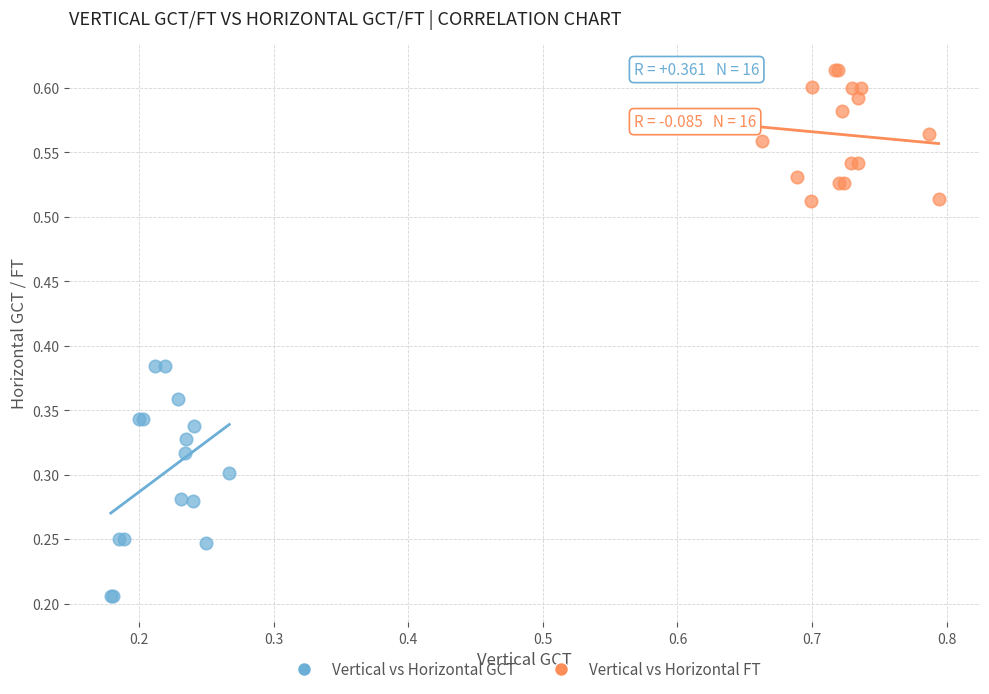

Which series has the largest Y range (max minus min)?

Vertical vs Horizontal GCT